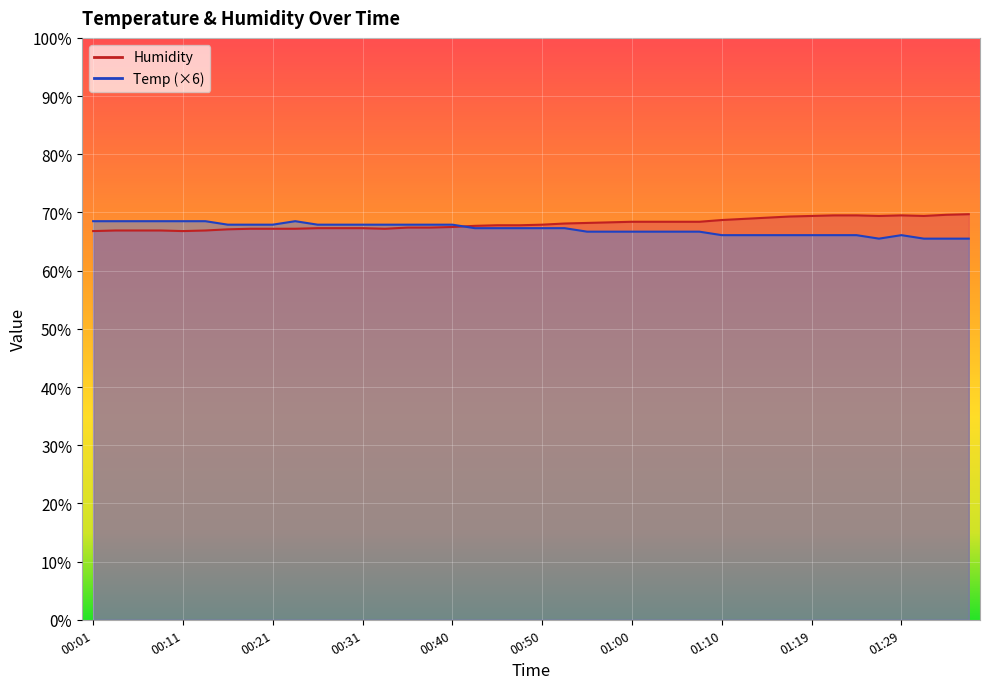

At which category is the sum across all series the highest?

00:23